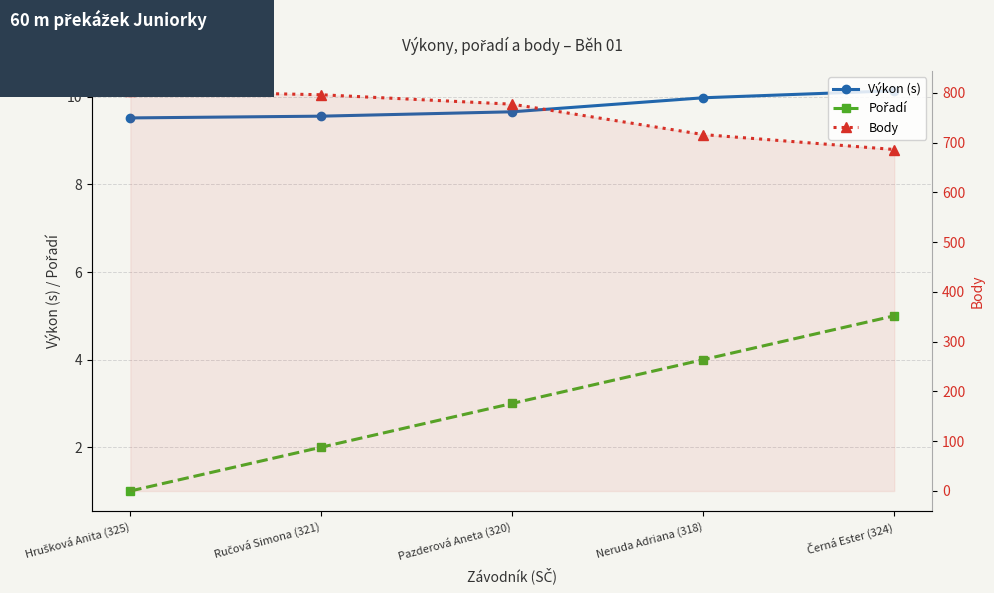

What position from the right is Černá Ester (324)?

1